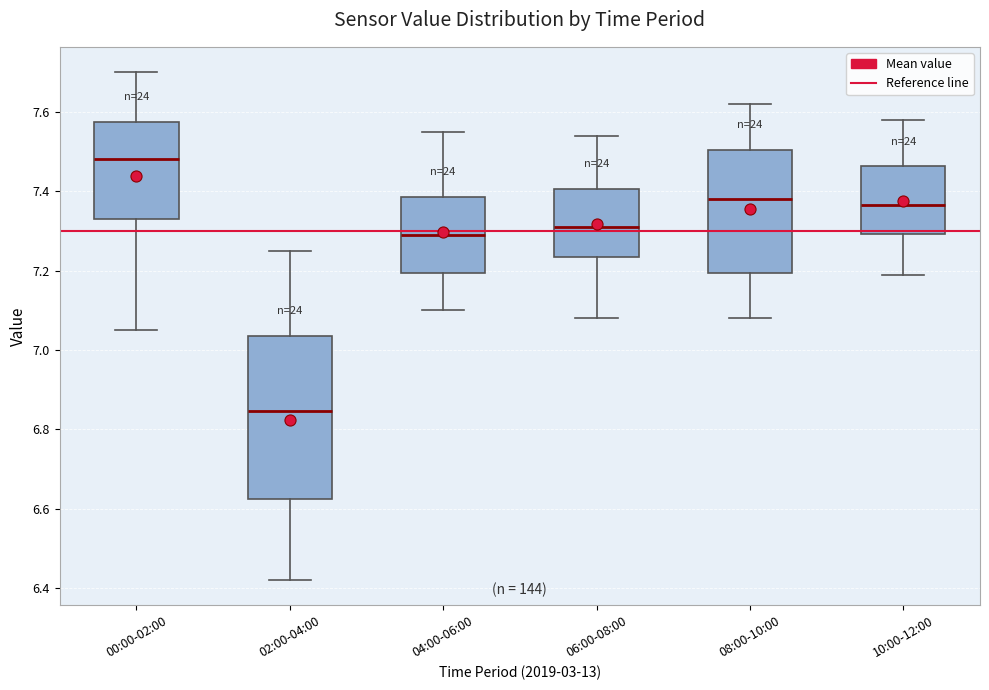

Which box is the tallest, from its lower edge to its upper edge?

02:00-04:00